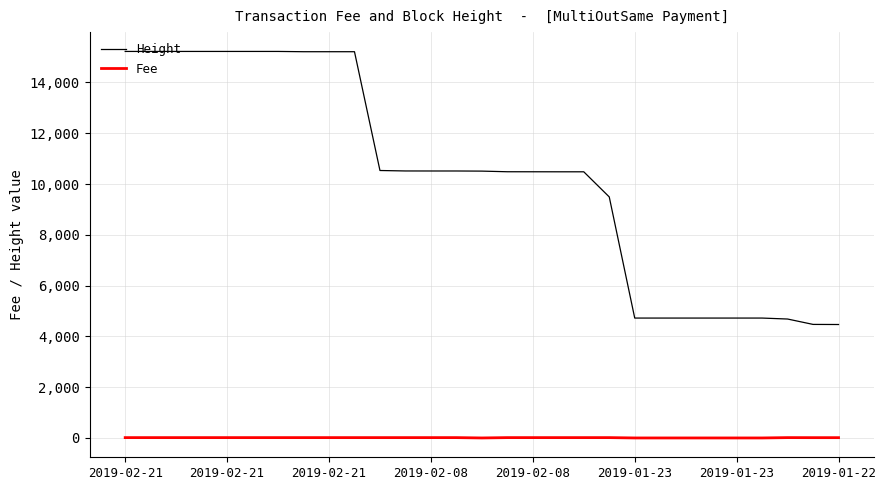

Rank the series by their average value, from highest to lowest.

Height, Fee